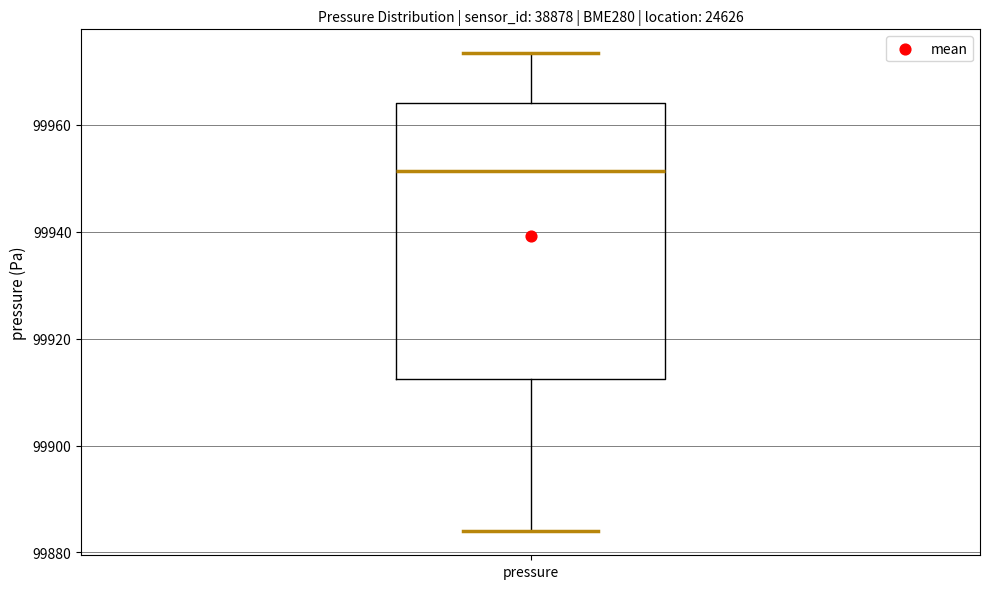

Transcribe this box plot: give where the median line is, the range the box spans, and where the two whiskers end, as read against the y-axis. The values are not printed on the chart, so give them approximately, as read against the axis.

median 99952, box 99912 to 99964, whiskers 99884 to 99974